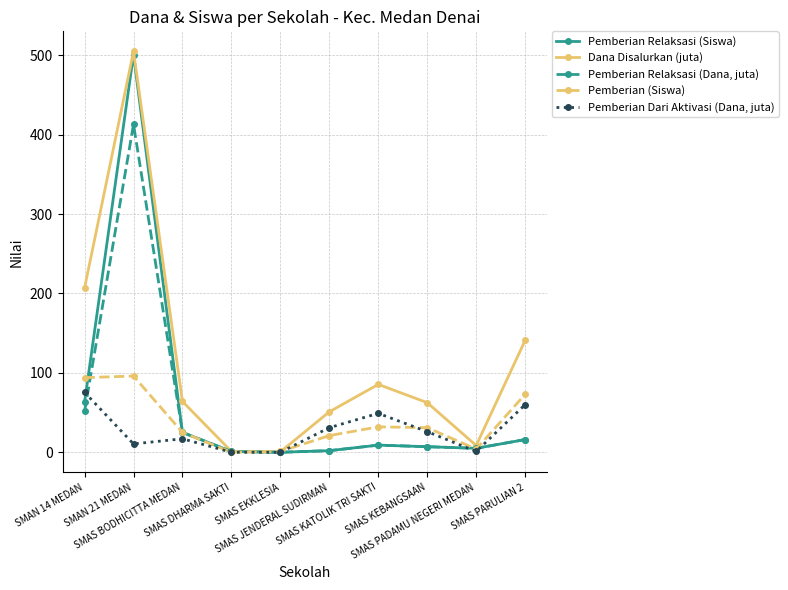

In Pemberian (Siswa), how many points are lower than both neighbors (excluding endpoints)?

2